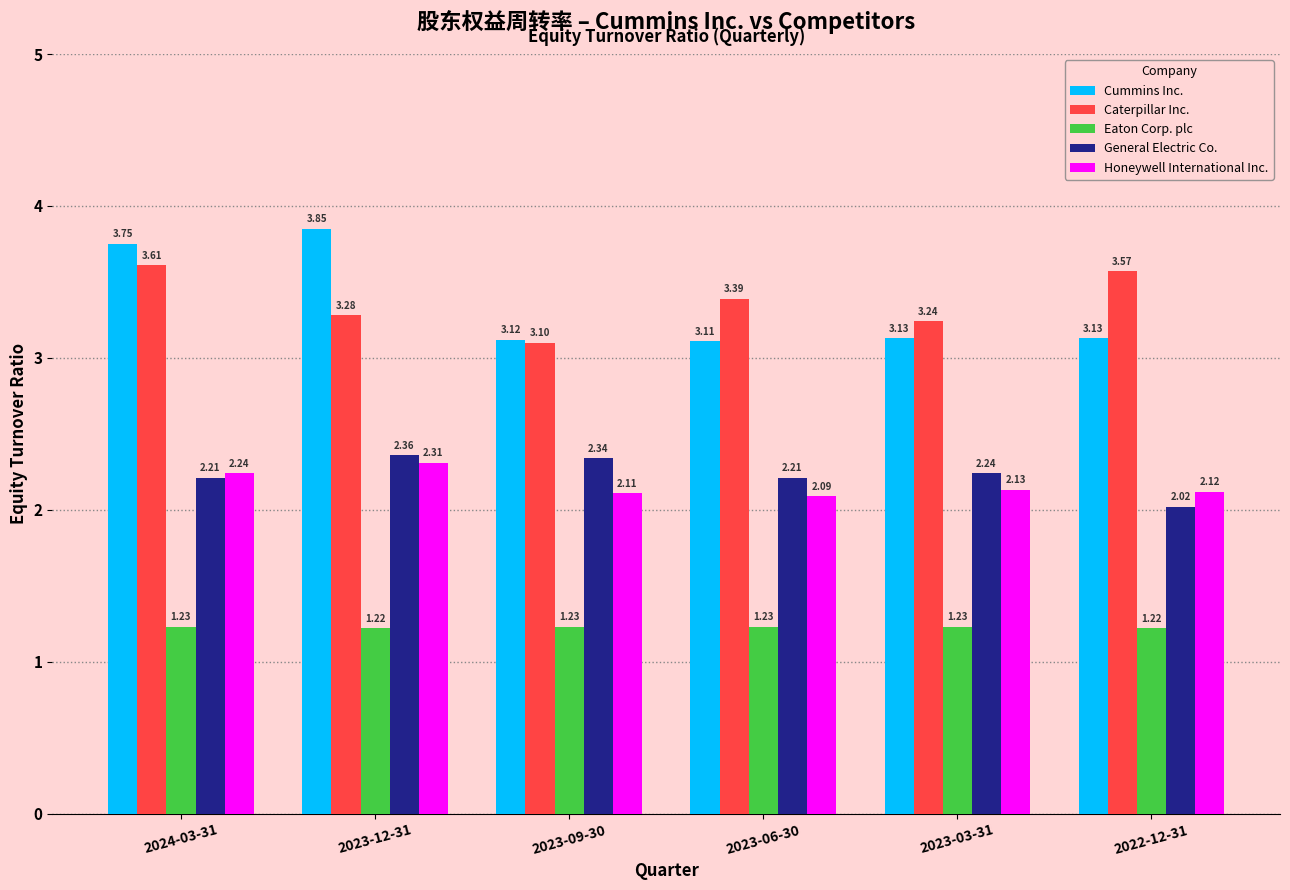

What is the difference between the highest and lowest values at 2023-12-31?

2.6